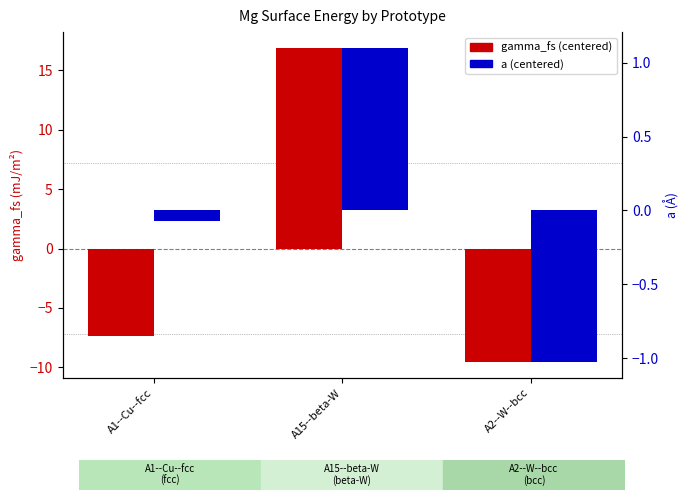

What is the label of the 2nd bar from the left?

A15--beta-W